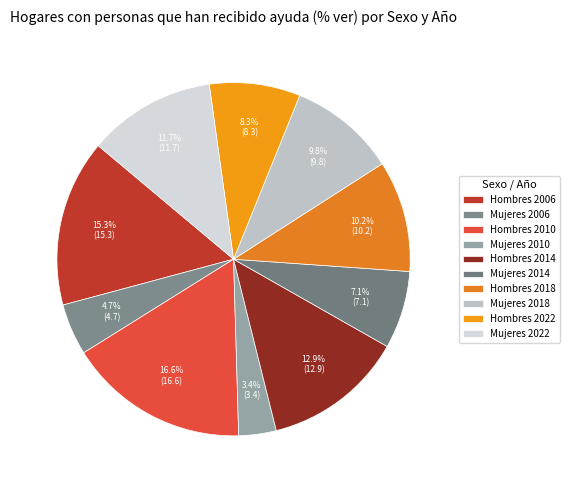

Is there a majority slice in this chart?

No